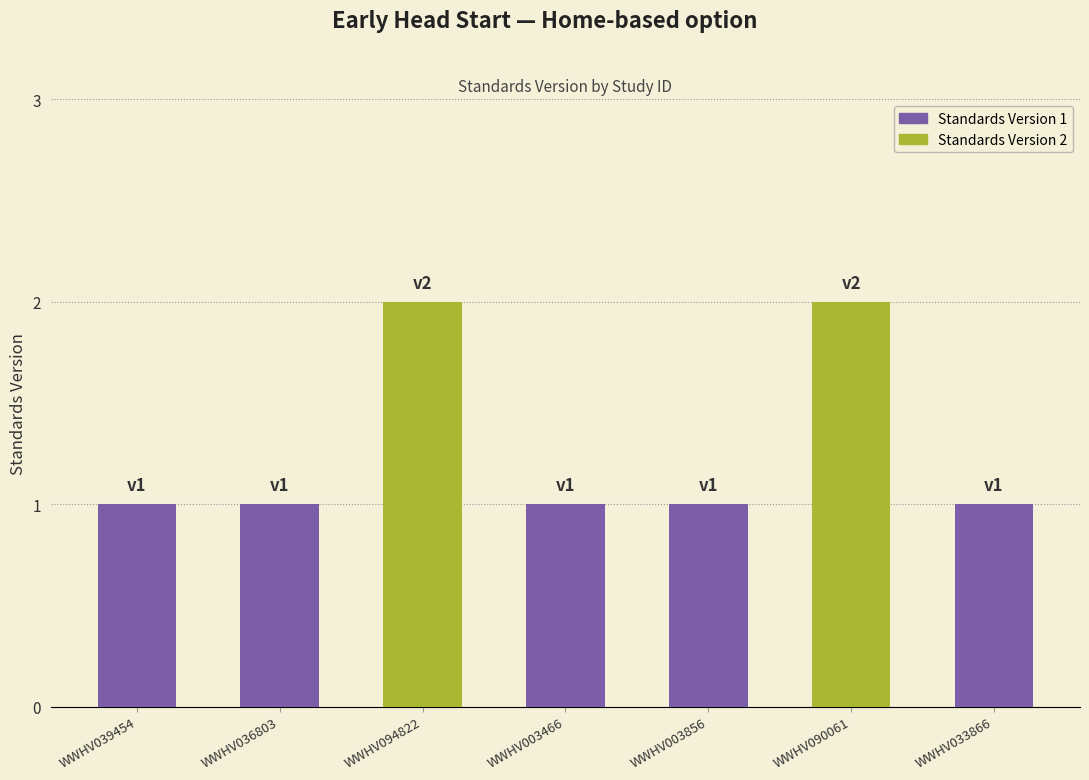

Are the bars horizontal?

No